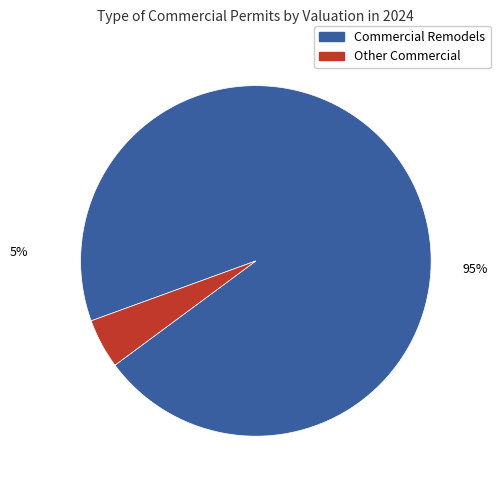

Is there any slice that represents more than half of the pie?

Yes